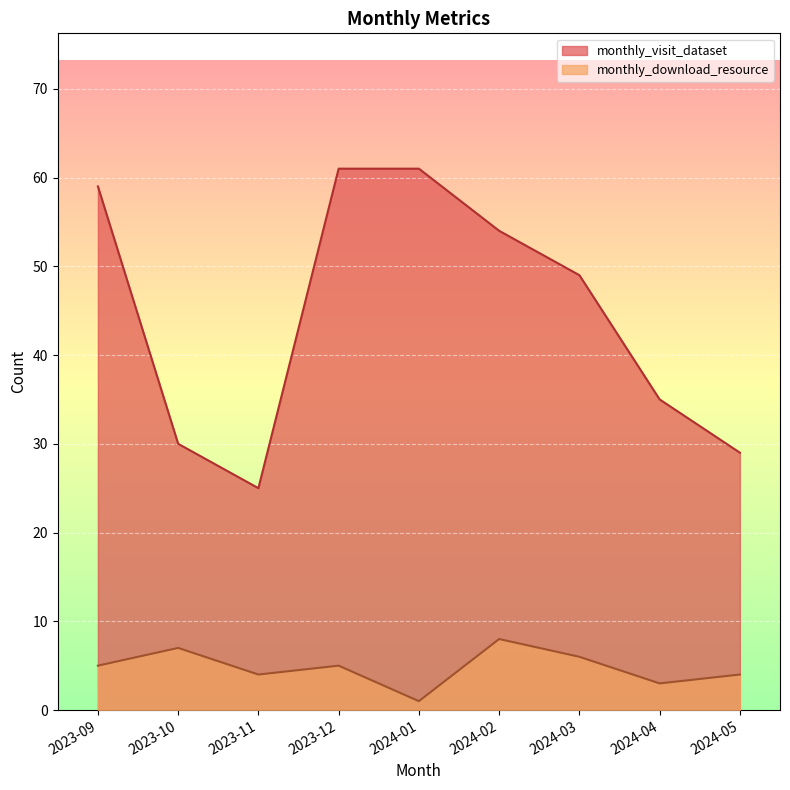

What is the label of the 2nd point from the left?

2023-10